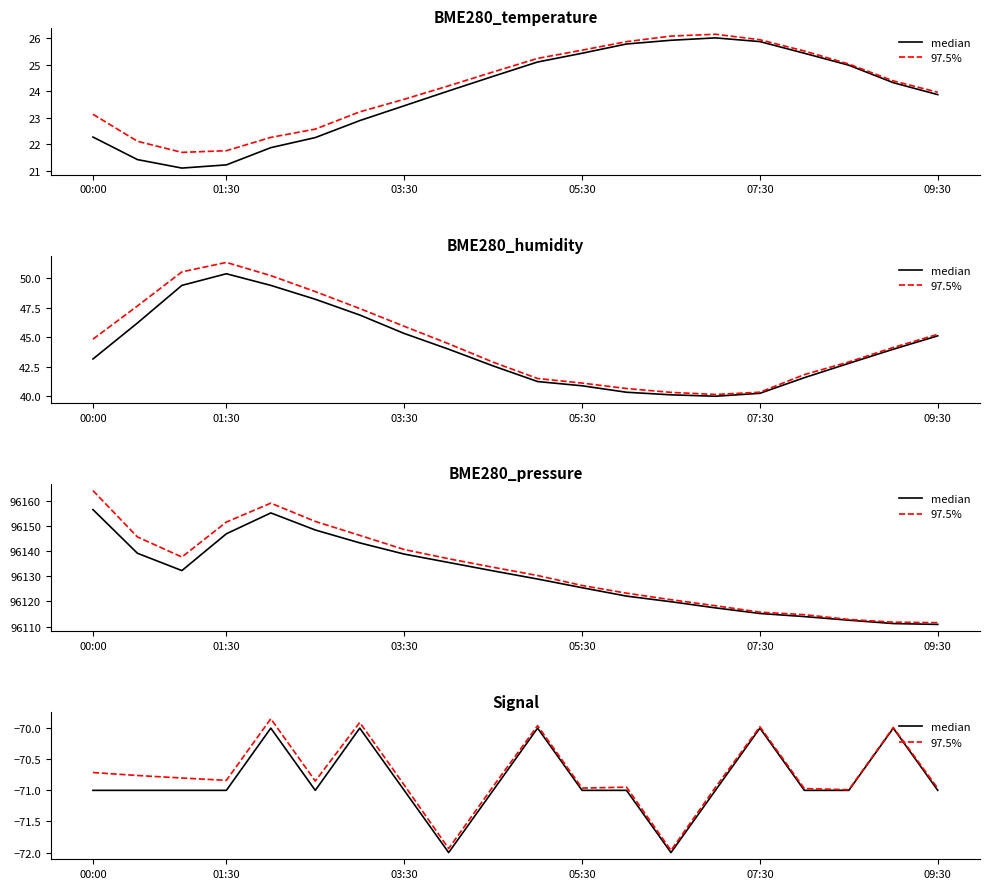

Between 17 and 19, which is larger?

17